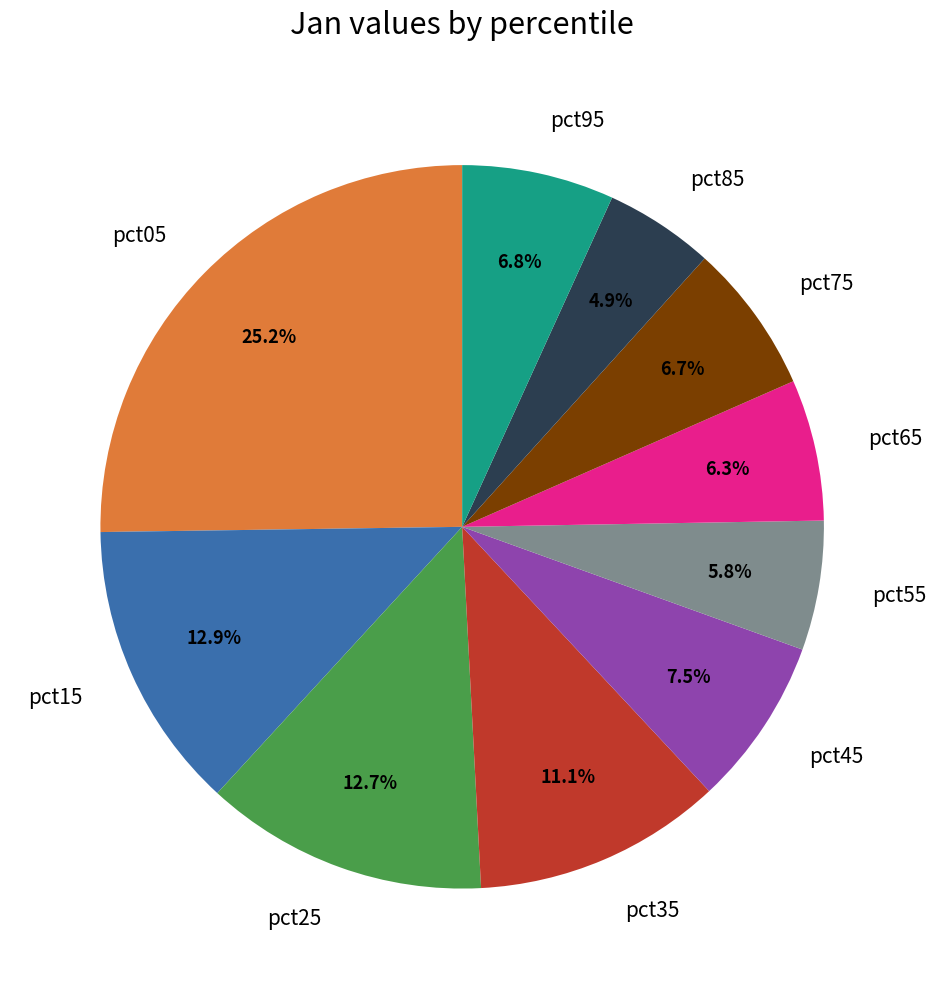

How many slices are in this pie chart?

10